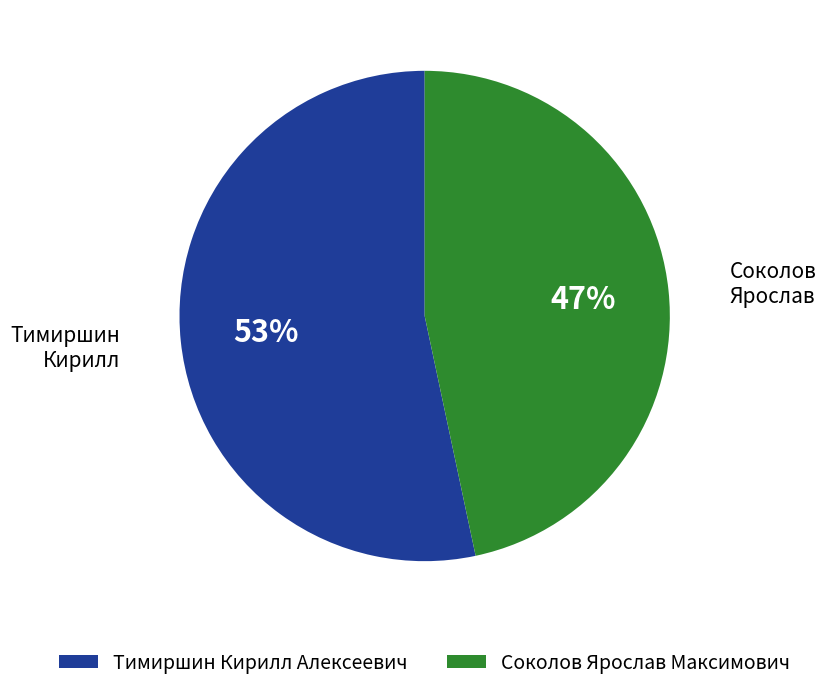

Which slice is the smallest?

Соколов Ярослав Максимович